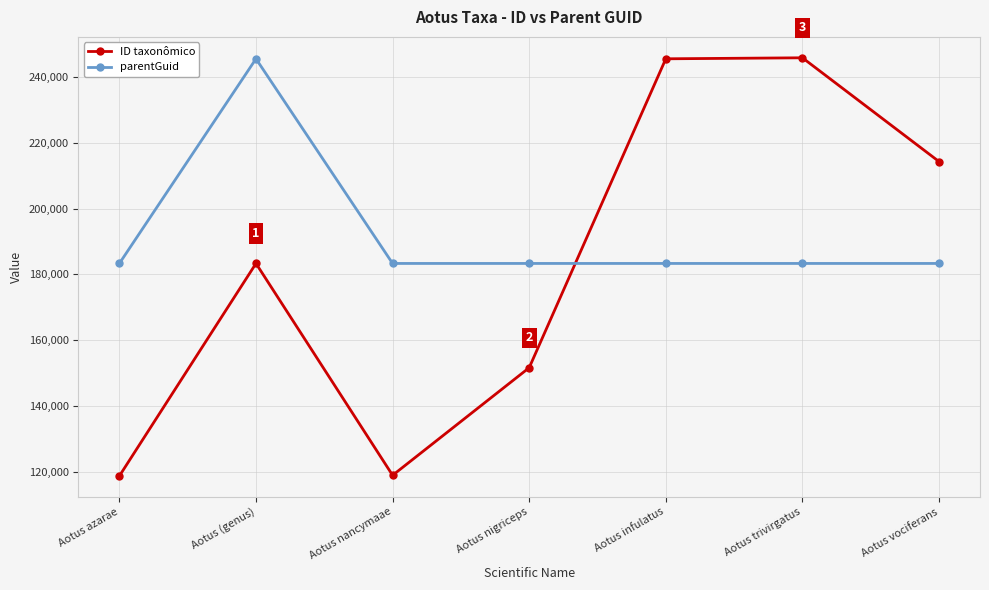

At which category does ID taxonômico reach its first local peak?

Aotus (genus)